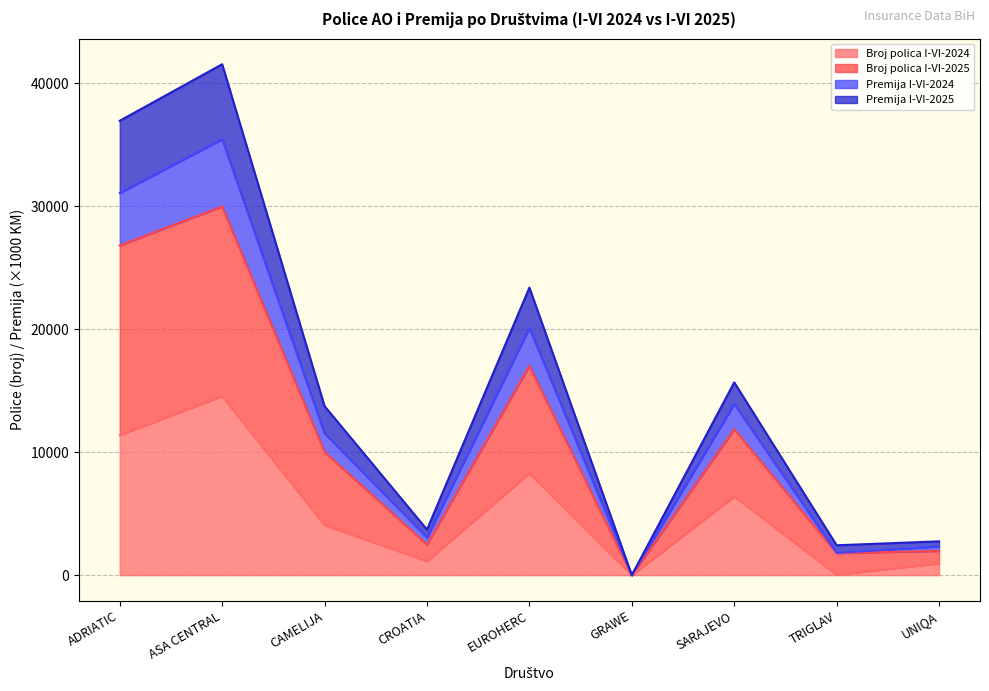

Rank the categories by Premija I-VI-2024 value from lowest to highest.

GRAWE, TRIGLAV, UNIQA, CROATIA, CAMELIJA, SARAJEVO, EUROHERC, ADRIATIC, ASA CENTRAL